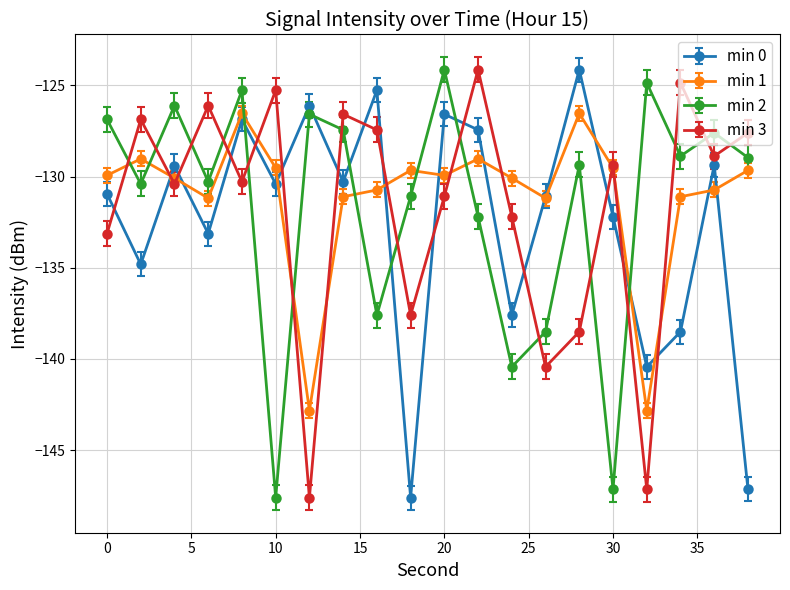

In min 3, how many points are higher than both neighbors (excluding endpoints)?

7